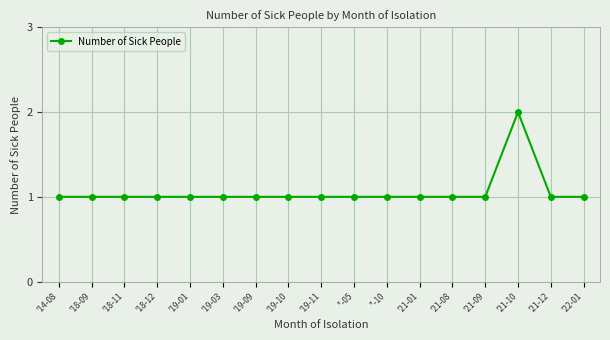

What is the sum of the values at '14-08 and '19-03?

2